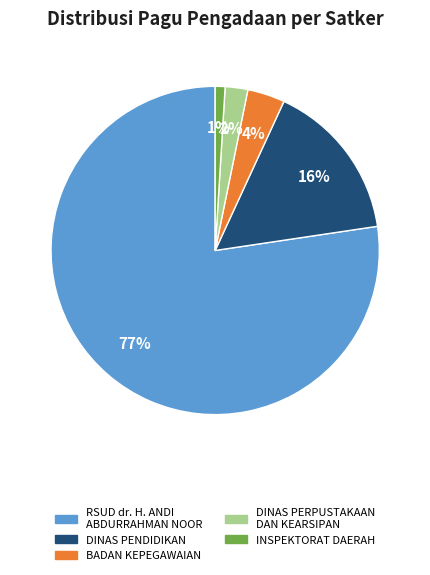

To the nearest percent, what is the difference between the largest and smallest slice percentages?

76%